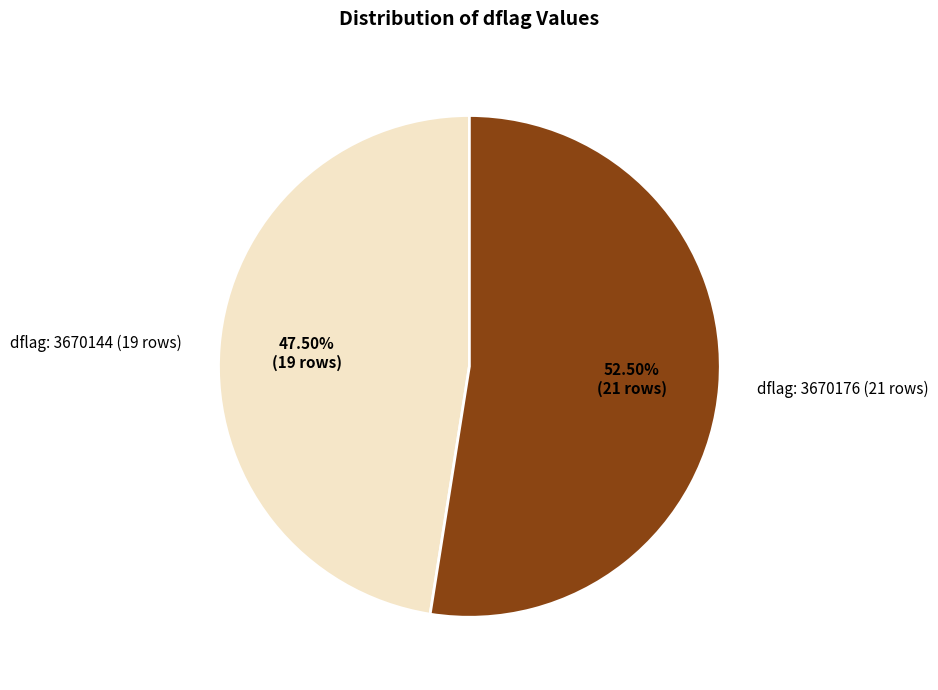

Approximately how many times larger is the value at dflag: 3670144 (19 rows) compared to dflag: 3670176 (21 rows)?

0.9